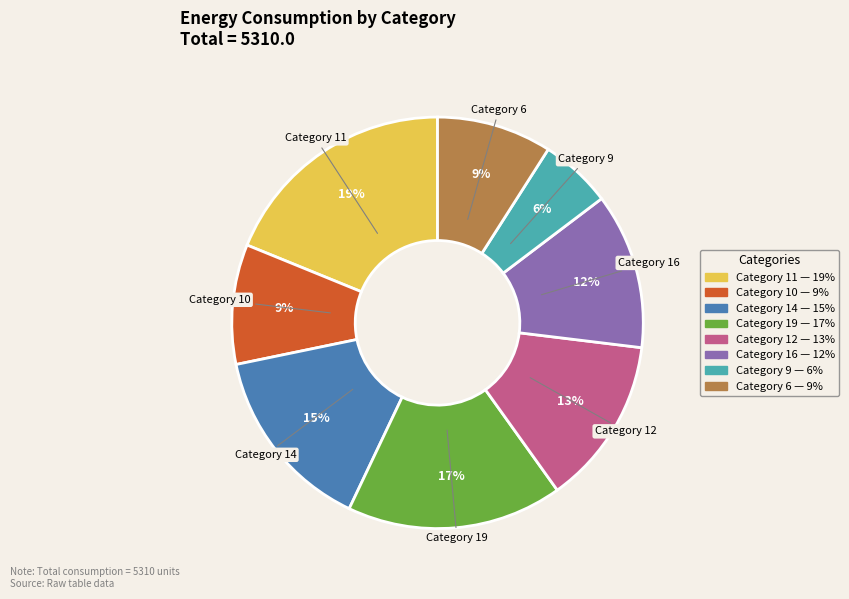

Is it true that Category 16 is 21% of the pie?

False